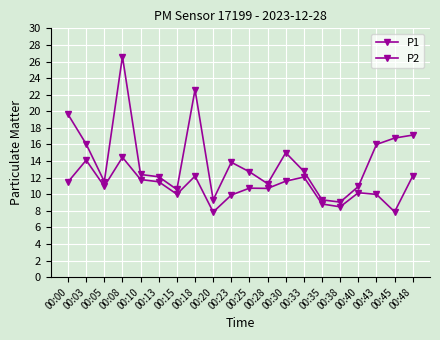

In P2, how many points are lower than both neighbors (excluding endpoints)?

6